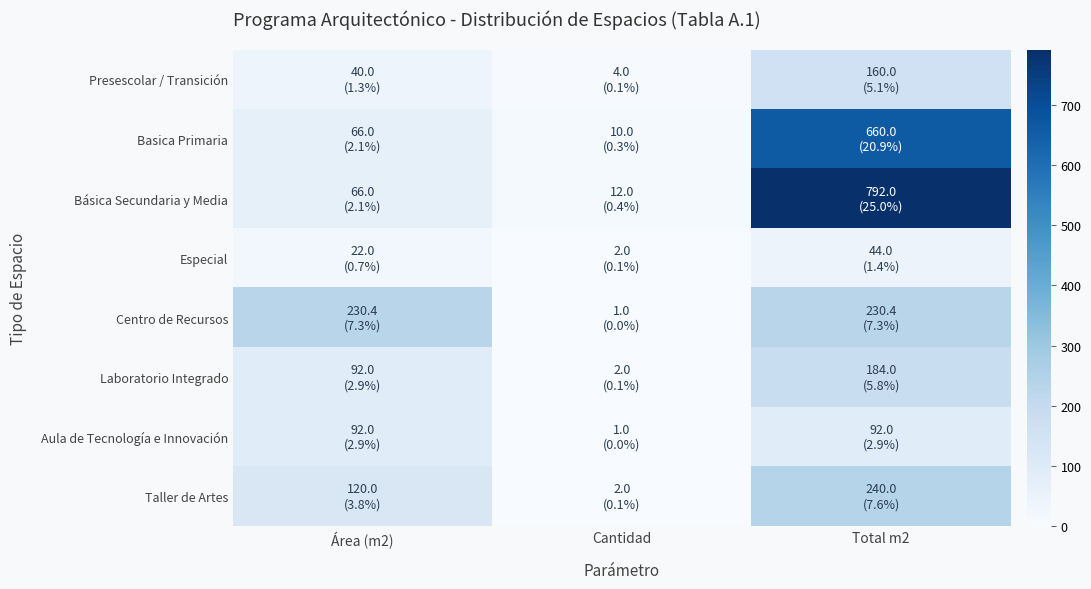

What is the greatest value displayed?

792.0